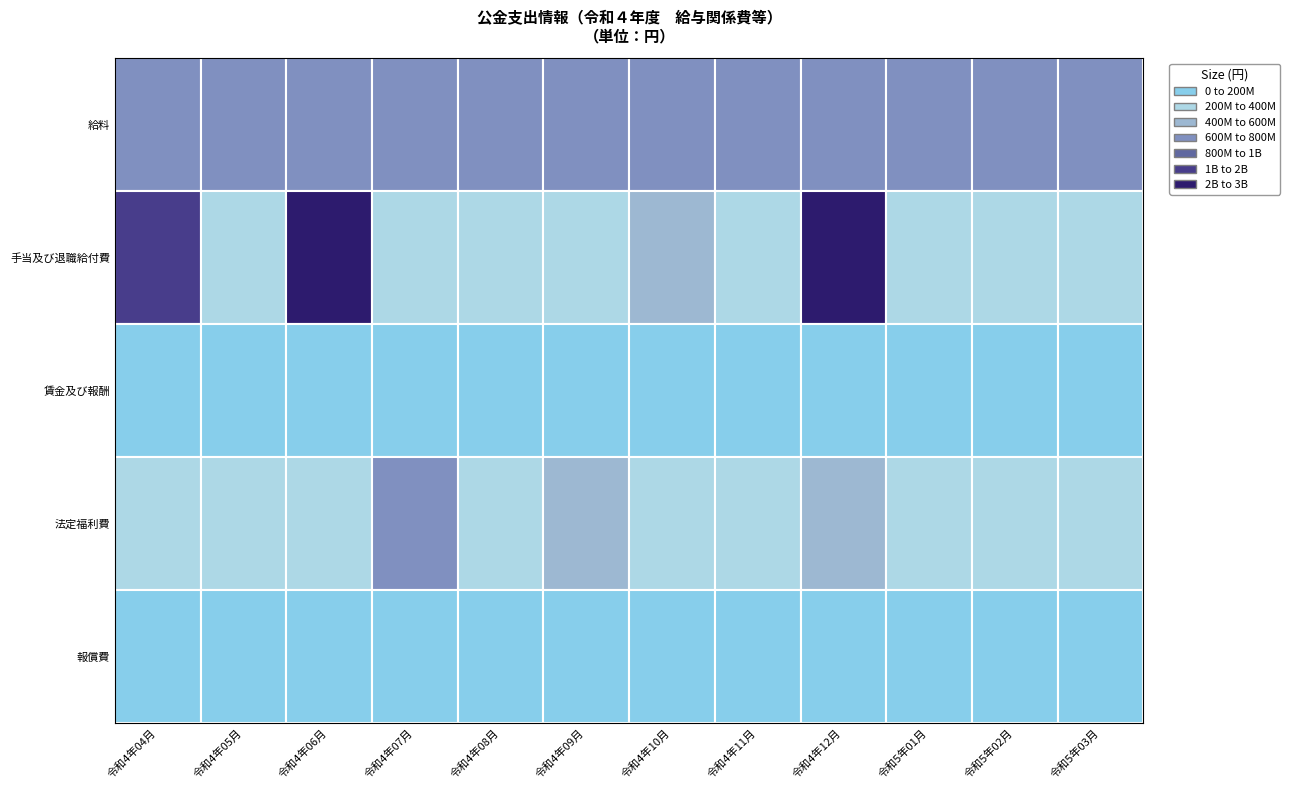

Reading right to left, what are all the values shown in this chart?

給料: 11=735737564	10=735981377	9=738437626	8=757015758	7=736598863	6=738722717	5=738868755	4=738367951	3=739370662	2=740539827	1=741807572	0=740719450
手当及び退職給付費: 11=334709071	10=346393942	9=293015209	8=2541364004	7=308116163	6=543576838	5=283342859	4=299094698	3=303611533	2=2456636148	1=313712243	0=1694709509
賃金及び報酬: 11=32729435	10=32814563	9=32068726	8=32314681	7=32013573	6=46967950	5=31571367	4=30935582	3=30860478	2=31102106	1=30409252	0=43907752
法定福利費: 11=208404722	10=207949386	9=232019090	8=599901636	7=207956369	6=209774078	5=493548529	4=217137475	3=603228594	2=204957331	1=209616468	0=228154801
報償費: 11=1228030	10=1908486	9=1471988	8=1220393	7=1295336	6=994588	5=1176164	4=1275572	3=1647041	2=1484149	1=1164746	0=147026